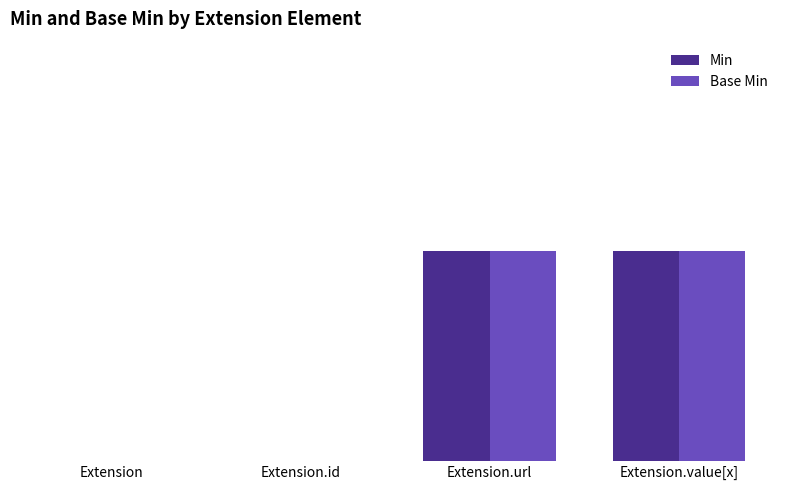

How many data points does each series have?

4